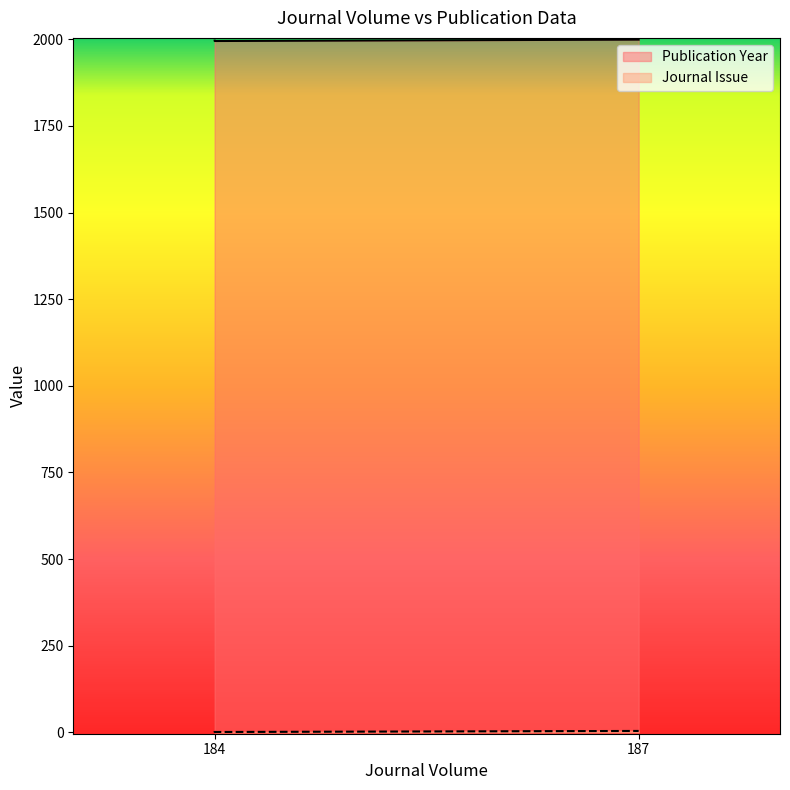

At which label does Publication Year first exceed 1996?

187